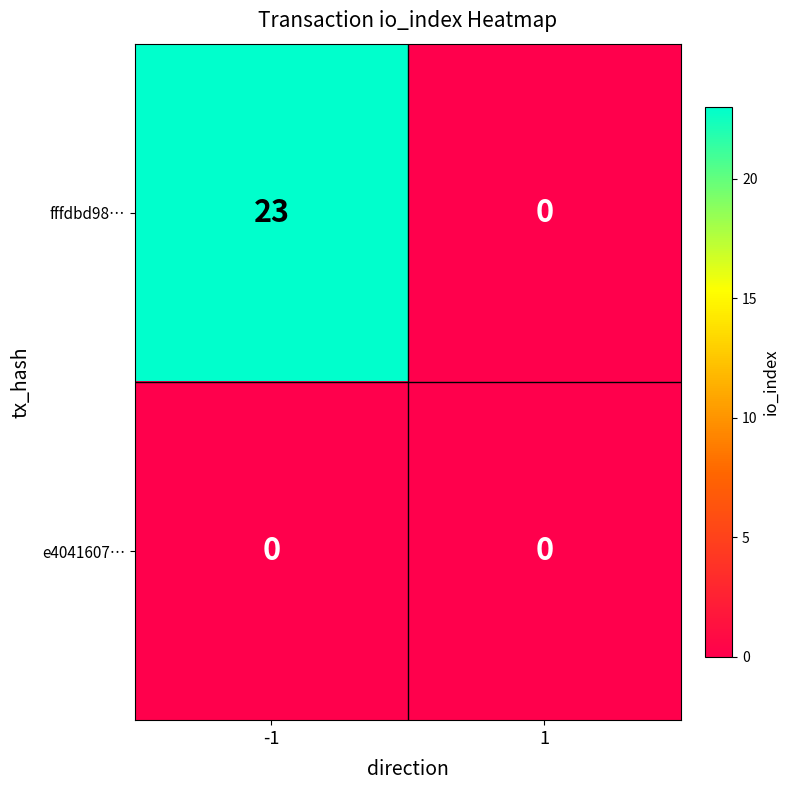

Between -1 and 1, which series saw the biggest shift?

fffdbd98…